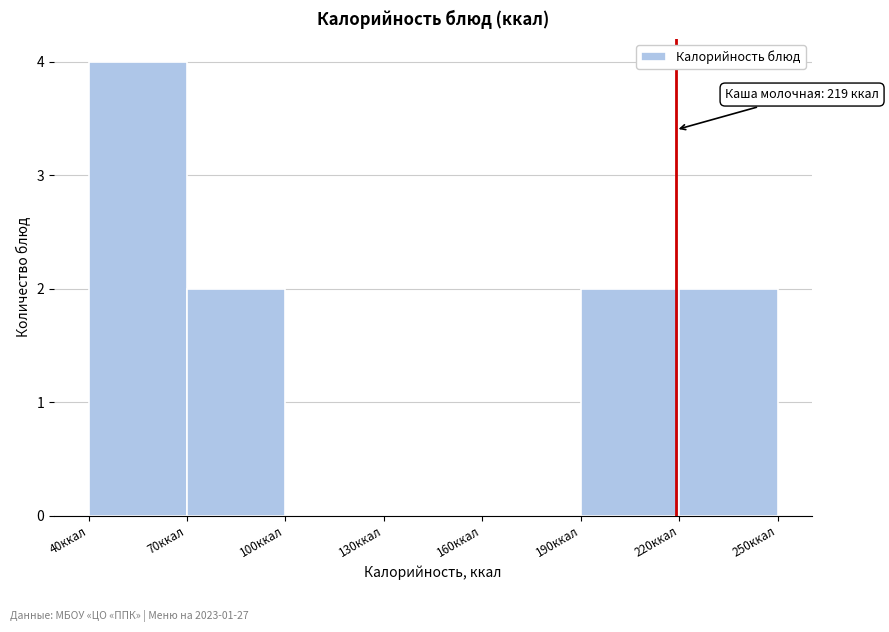

Over which range of the x-axis is the bar tallest?

40 to 70